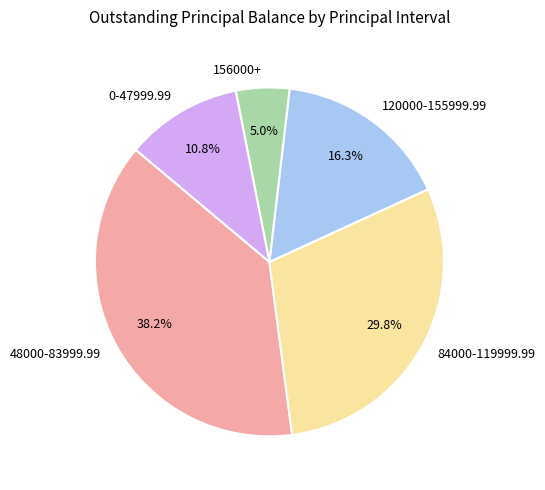

Is 48000-83999.99 the majority of the pie?

No